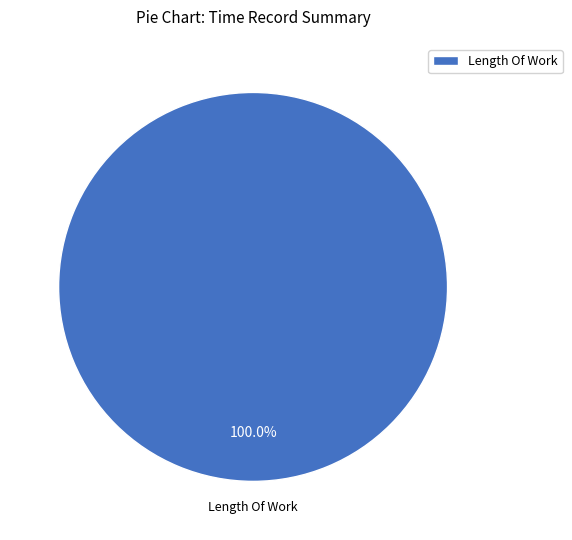

Does any single category account for the majority?

Yes